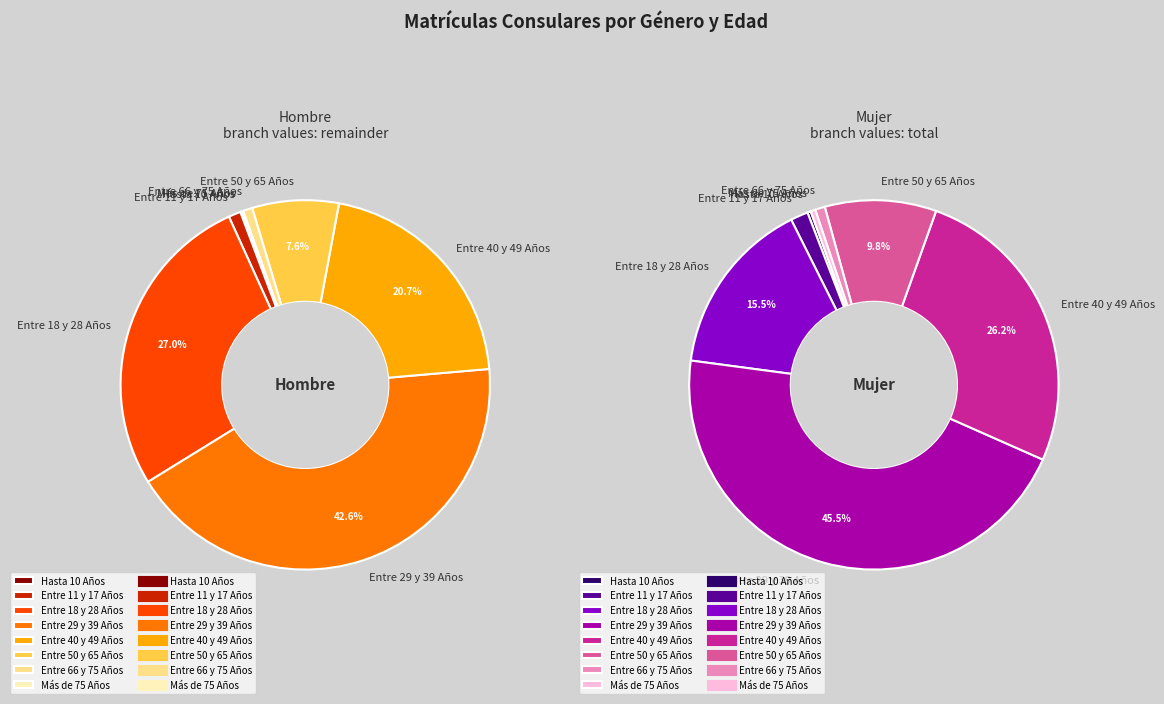

To the nearest percent, what is the combined percentage of Entre 50 y 65 Años and Entre 29 y 39 Años?

50%